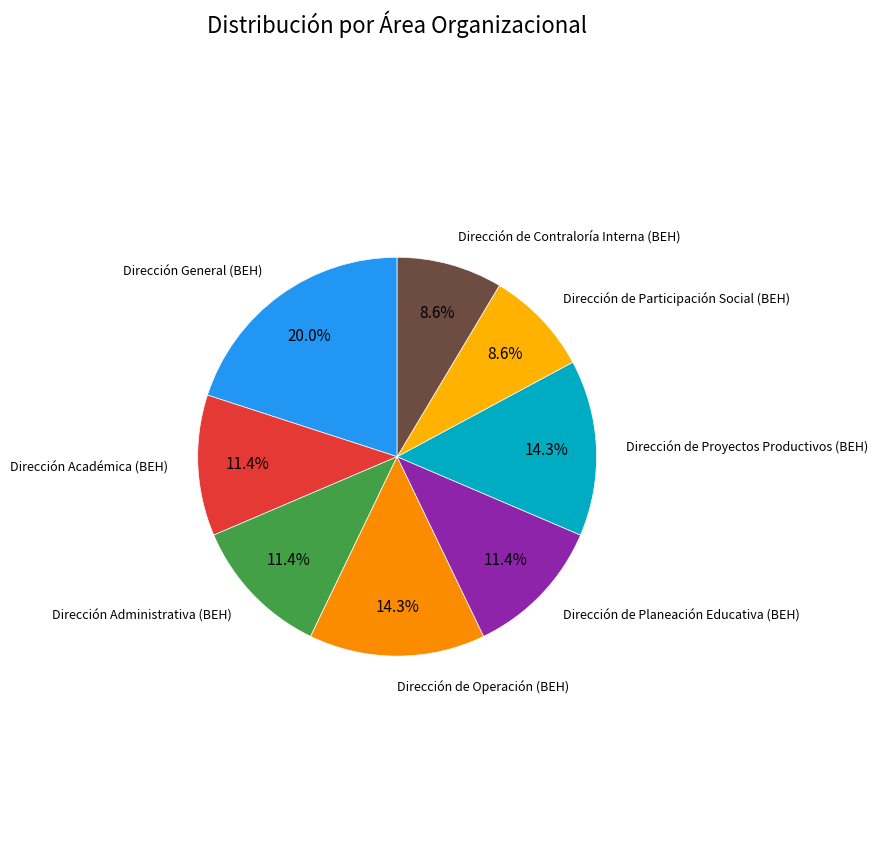

Count the number of slices in the pie.

8